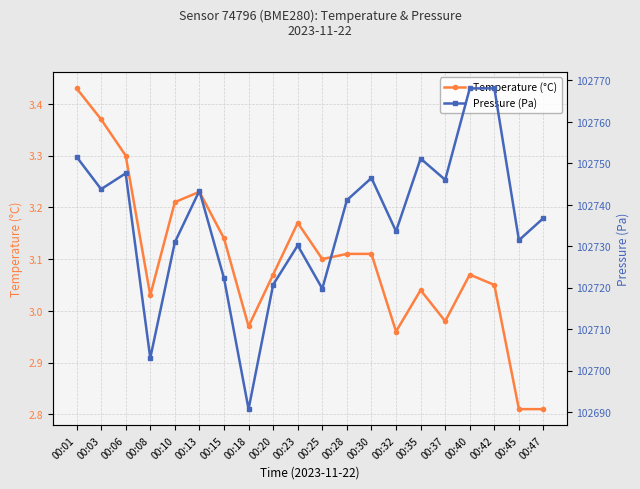

Rank the categories by Pressure (Pa) value from lowest to highest.

00:18, 00:08, 00:25, 00:20, 00:15, 00:23, 00:10, 00:45, 00:32, 00:47, 00:28, 00:13, 00:03, 00:37, 00:30, 00:06, 00:35, 00:01, 00:40, 00:42